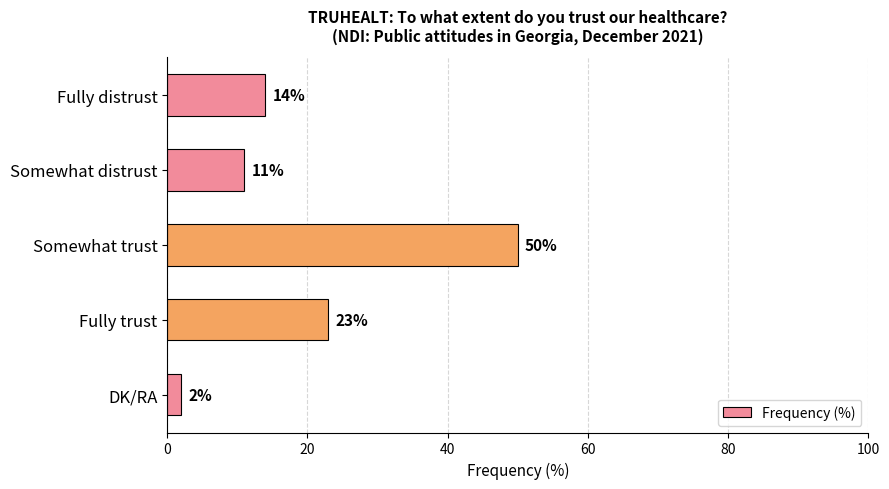

Does the chart contain stacked bars?

No